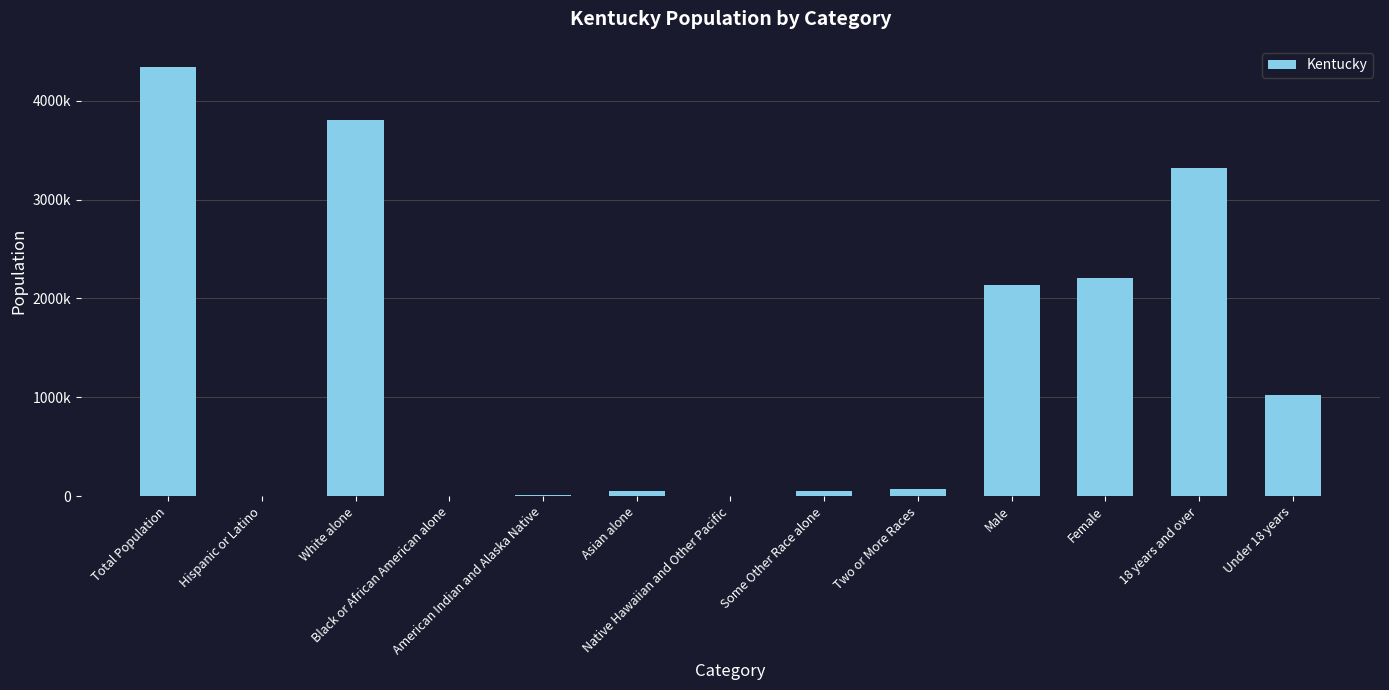

How many bars are there in total?

13